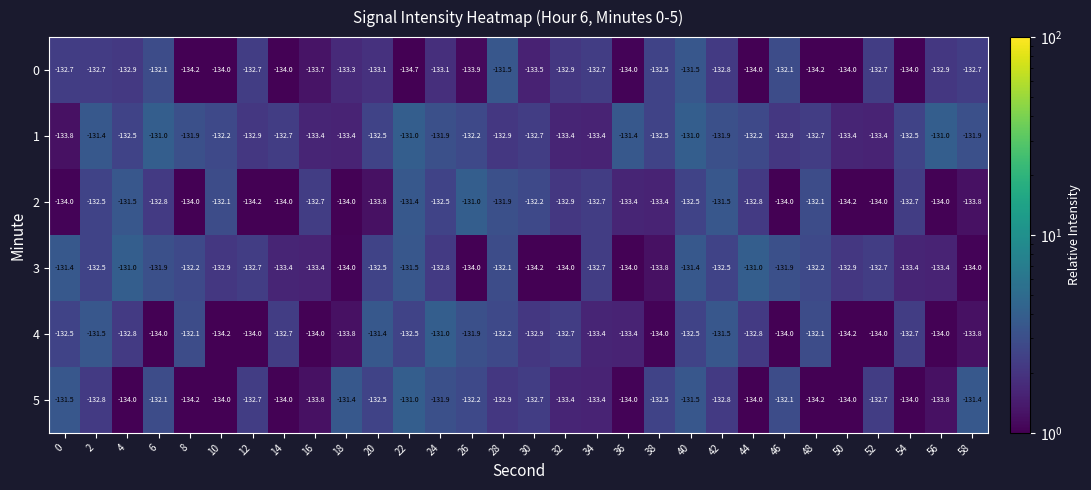

What is the maximum value for 3?

-131.0